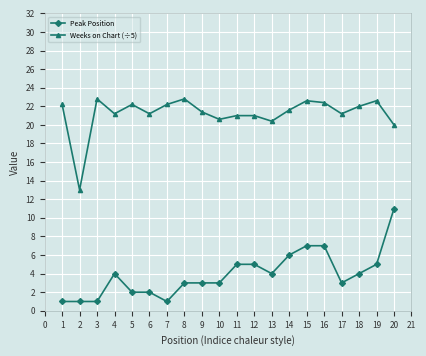

What is the spread (max minus min) of values at 17?

18.2